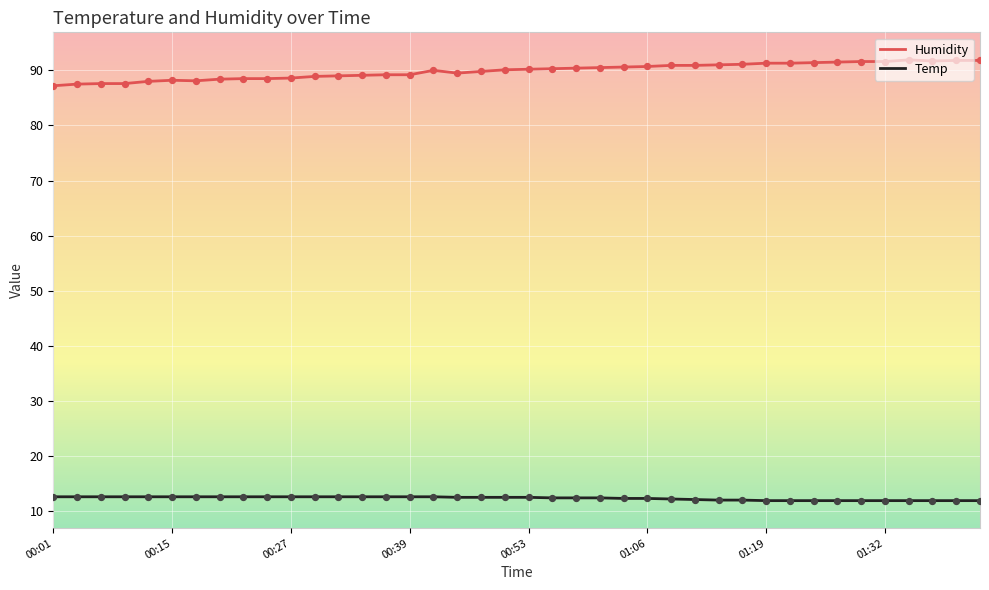

Which series has the largest total across all categories?

Humidity